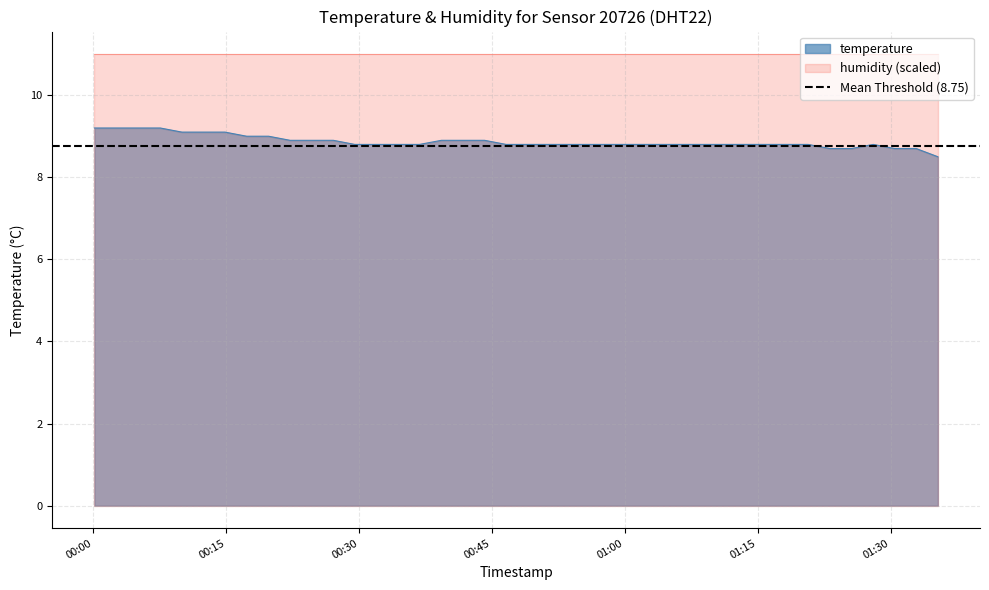

How many lines are shown in the chart?

1